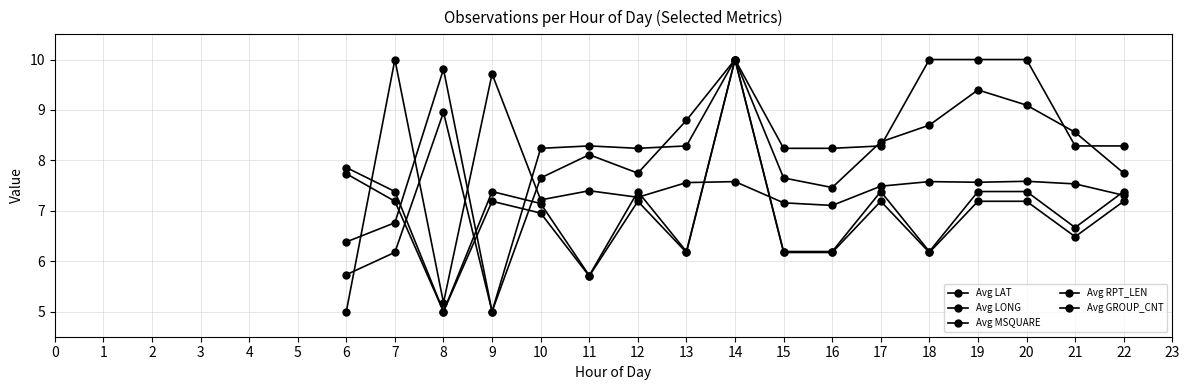

Where does the Avg MSQUARE series first go above 8?

8